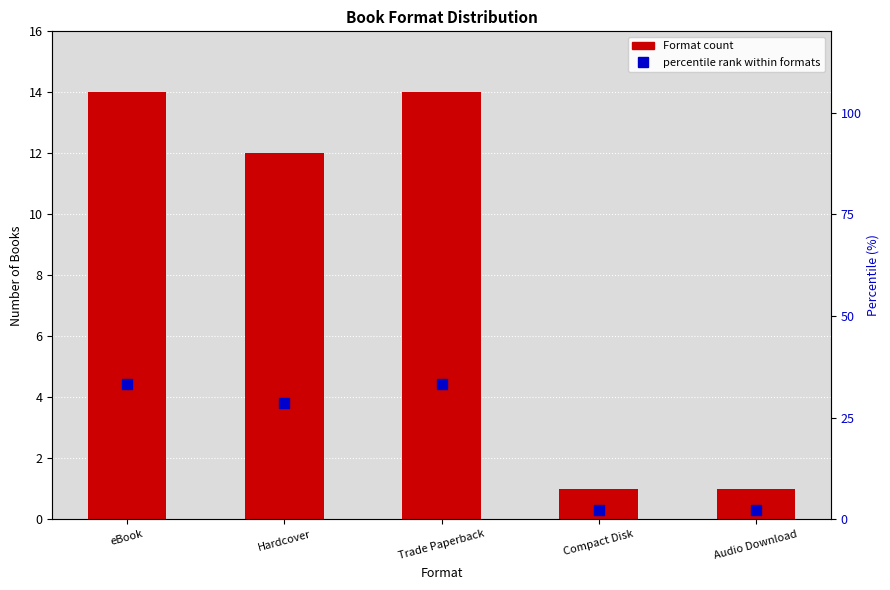

Is the value of percentile rank within formats at Hardcover greater than the value of Format count at Hardcover?

Yes